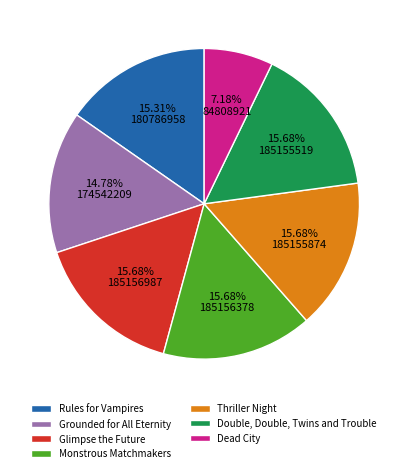

To the nearest percent, what percentage of the pie is Double, Double, Twins and Trouble?

16%